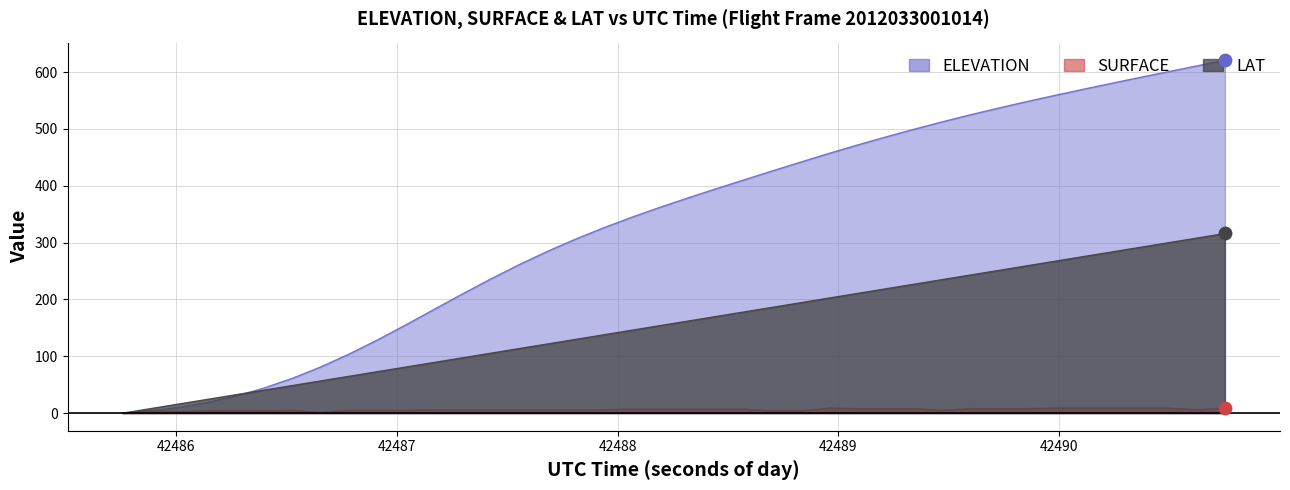

Is the value of SURFACE at 16 greater than the value of LAT at 38?

No